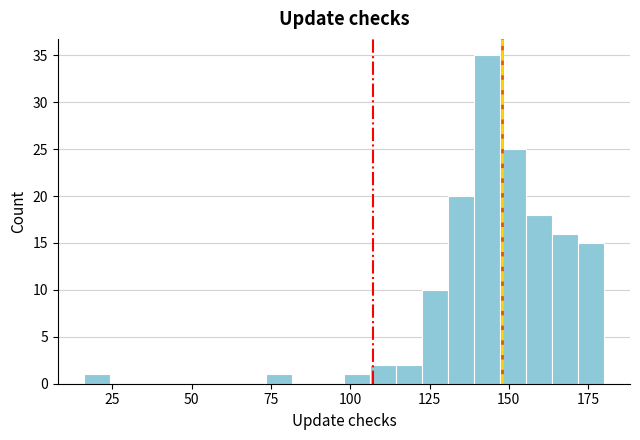

Read against the x-axis, roughly where is the centre of the tallest bar?

145